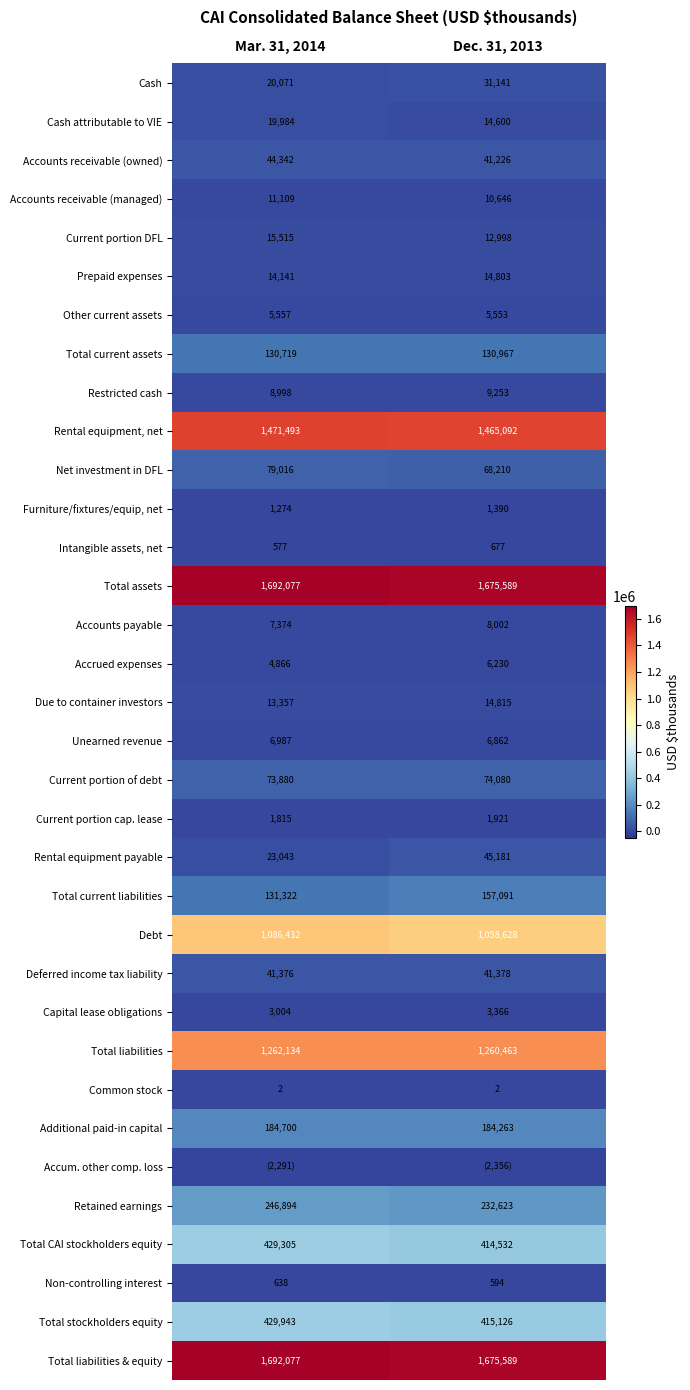

What value does the Current portion of debt series have at Dec. 31, 2013, to the nearest 5?

74080